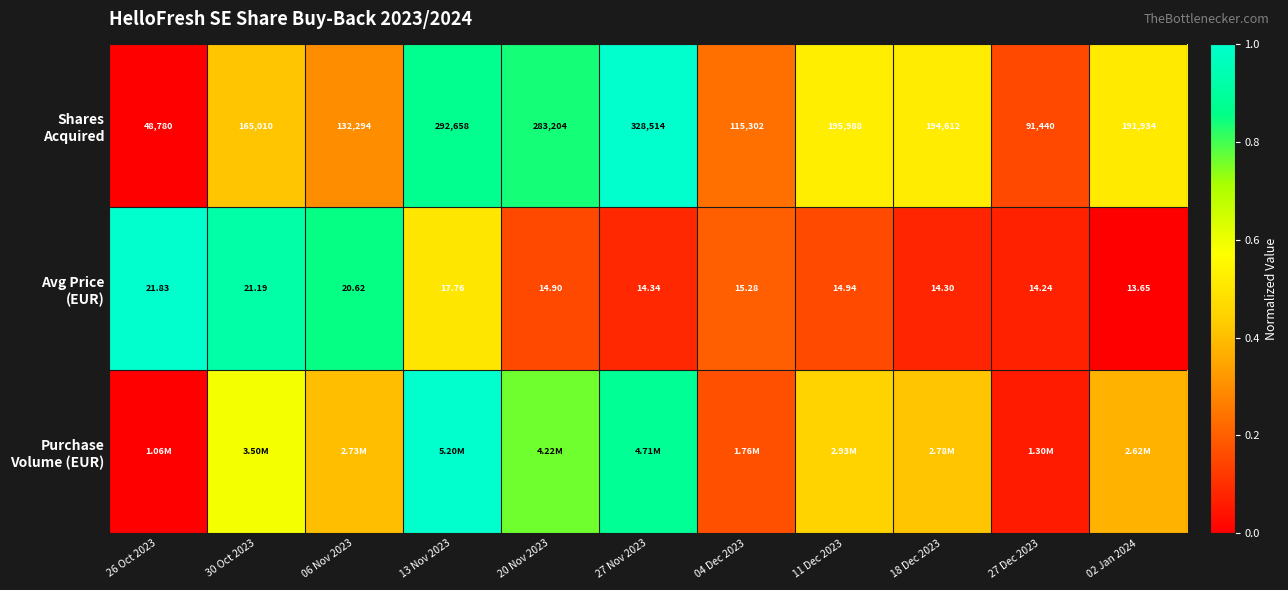

The Shares Acquired series shows 0.1 at 30 Oct 2023. True or false?

False